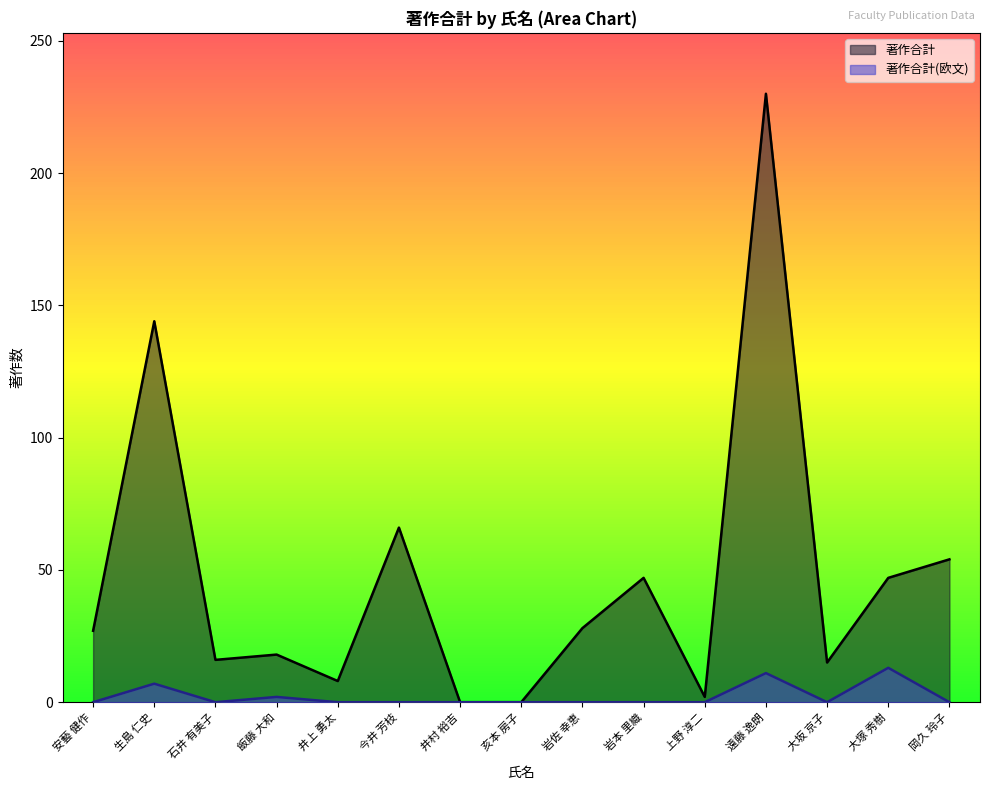

Between 石井 有美子 and 飯藤 大和, which series saw the biggest shift?

著作合計